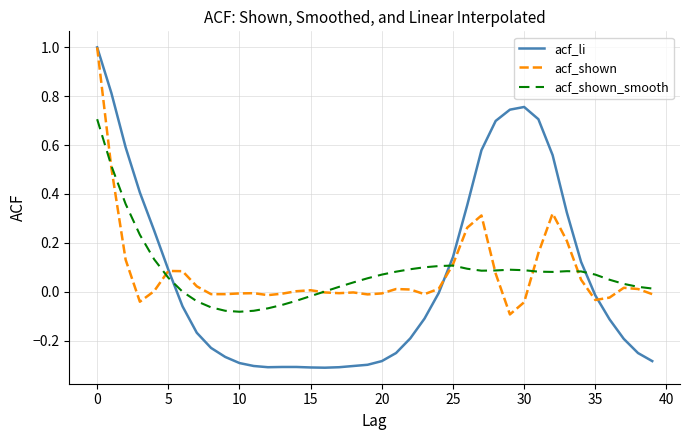

Which series has the widest spread of values?

acf_li